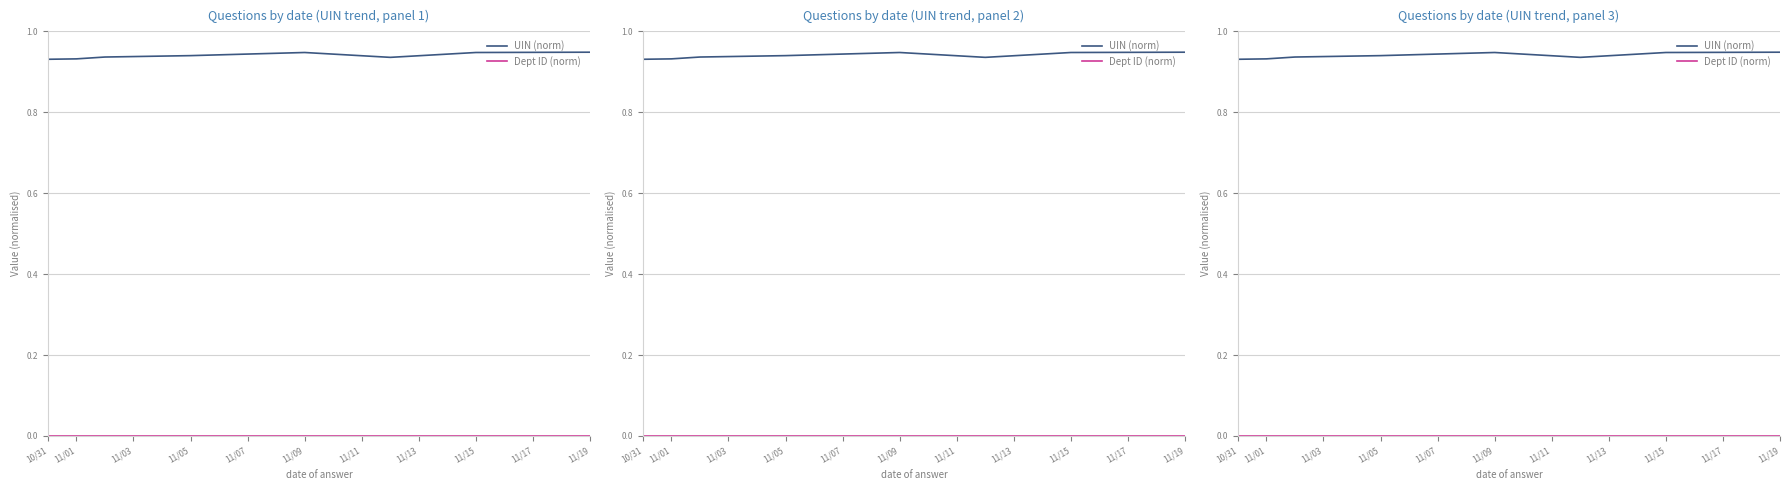

What is the maximum value for UIN (norm)?

0.9